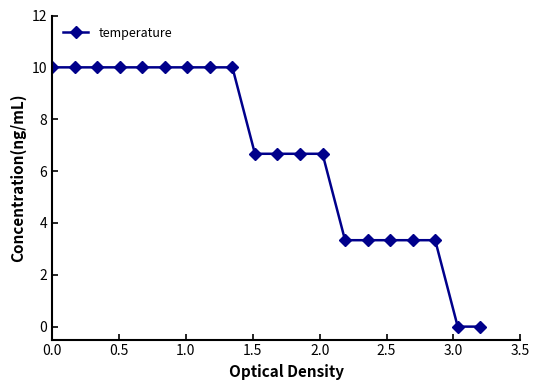

What is the maximum value shown in the chart?

10.0